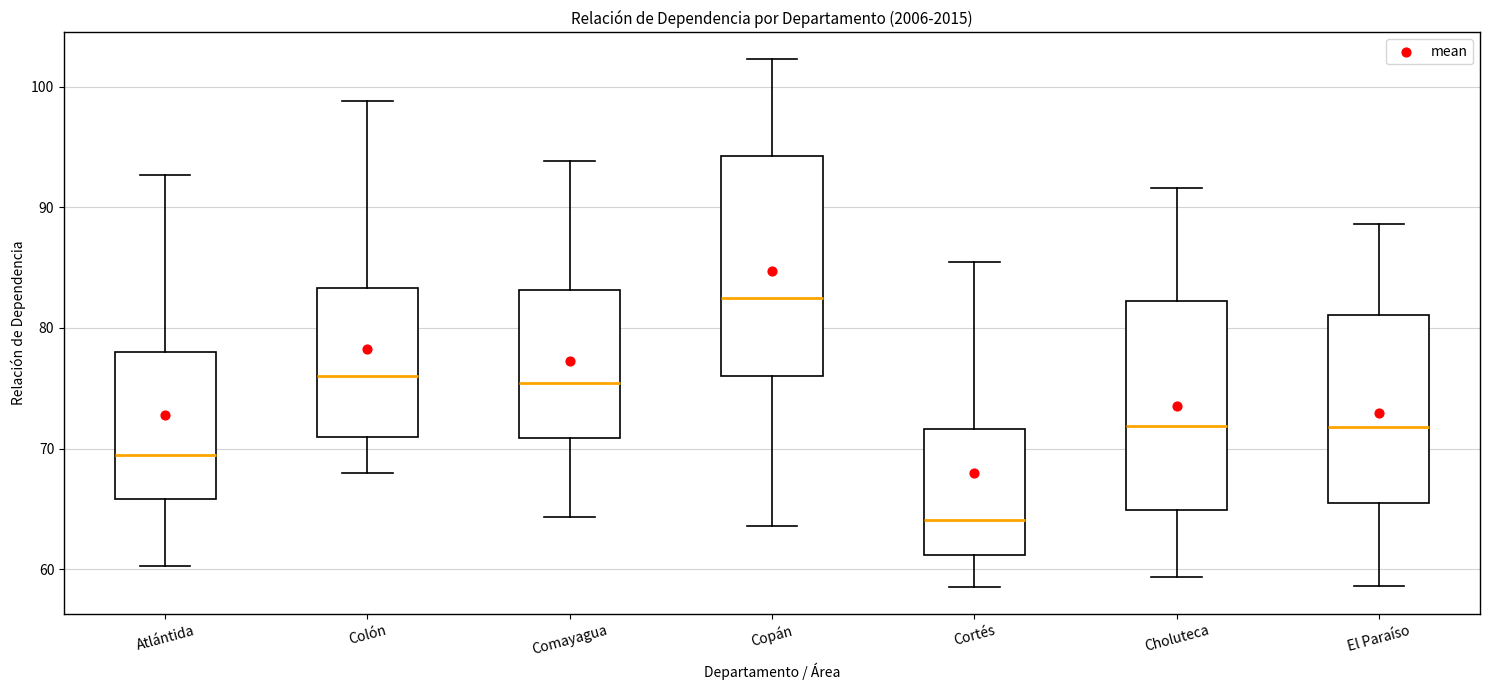

Which box's median line is the highest?

Copán